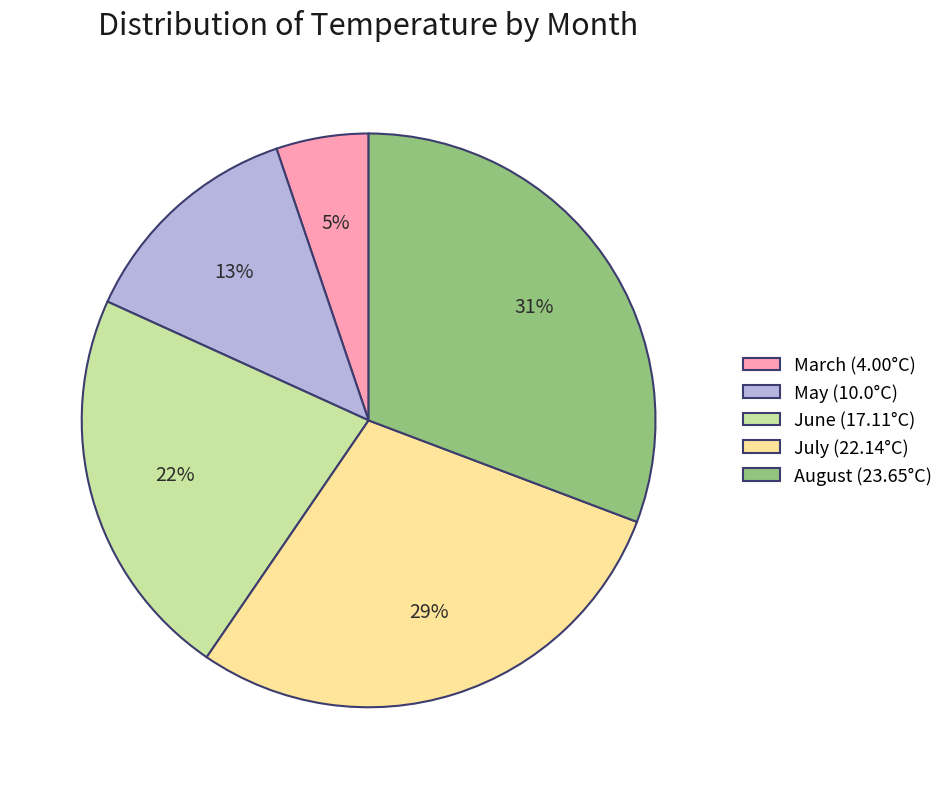

Is there any slice that represents more than half of the pie?

No